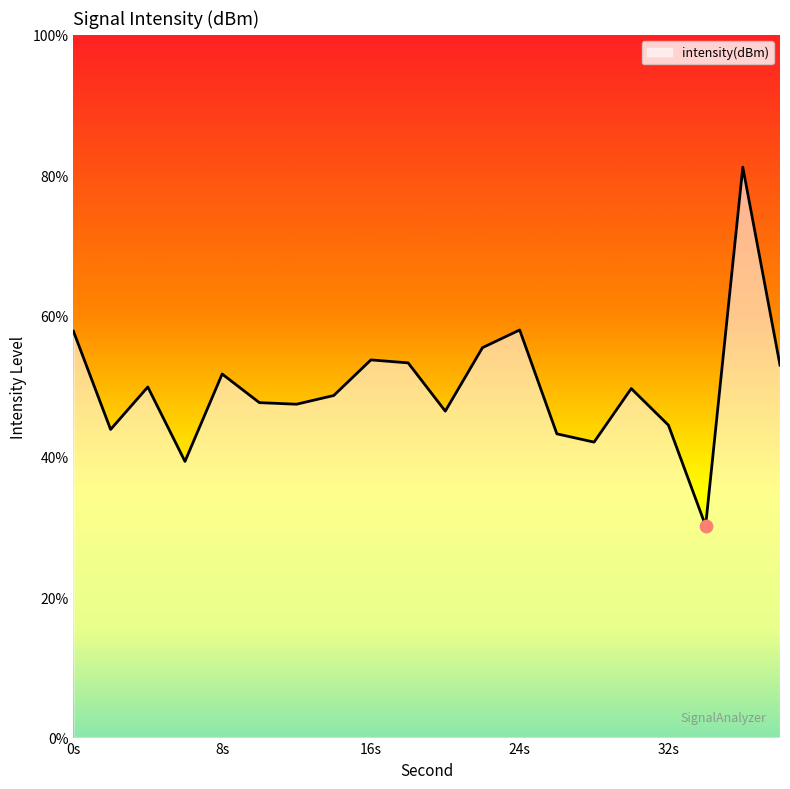

Between 26 and 2, which is larger?

2